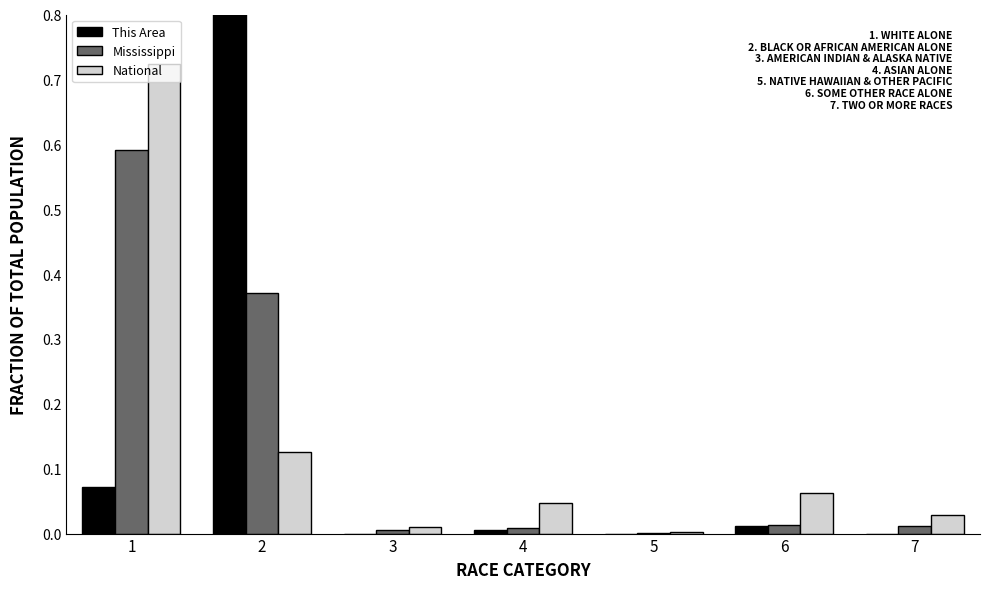

Reading left to right, what are all the values shown in this chart?

This Area: 0.1	0.9	0.0	0.0	0.0	0.0	0.0
Mississippi: 0.6	0.4	0.0	0.0	0.0	0.0	0.0
National: 0.7	0.1	0.0	0.0	0.0	0.1	0.0